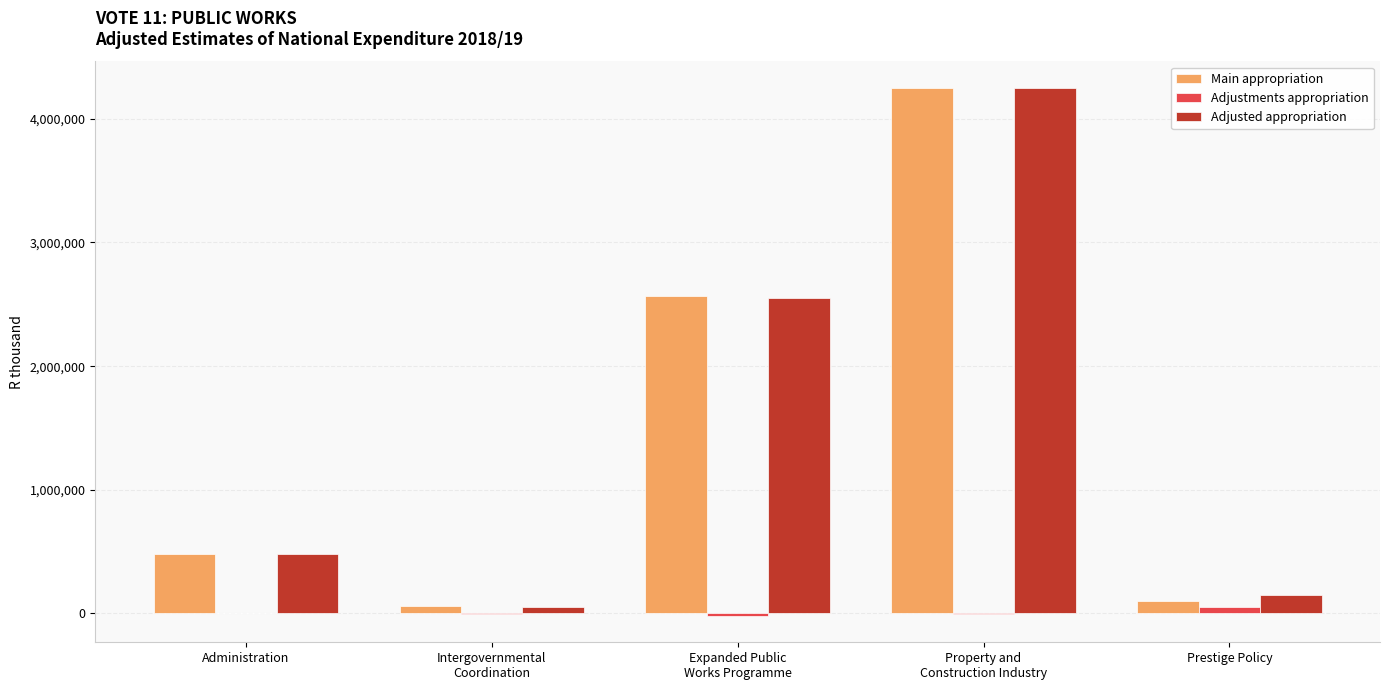

How many data points does each series have?

5